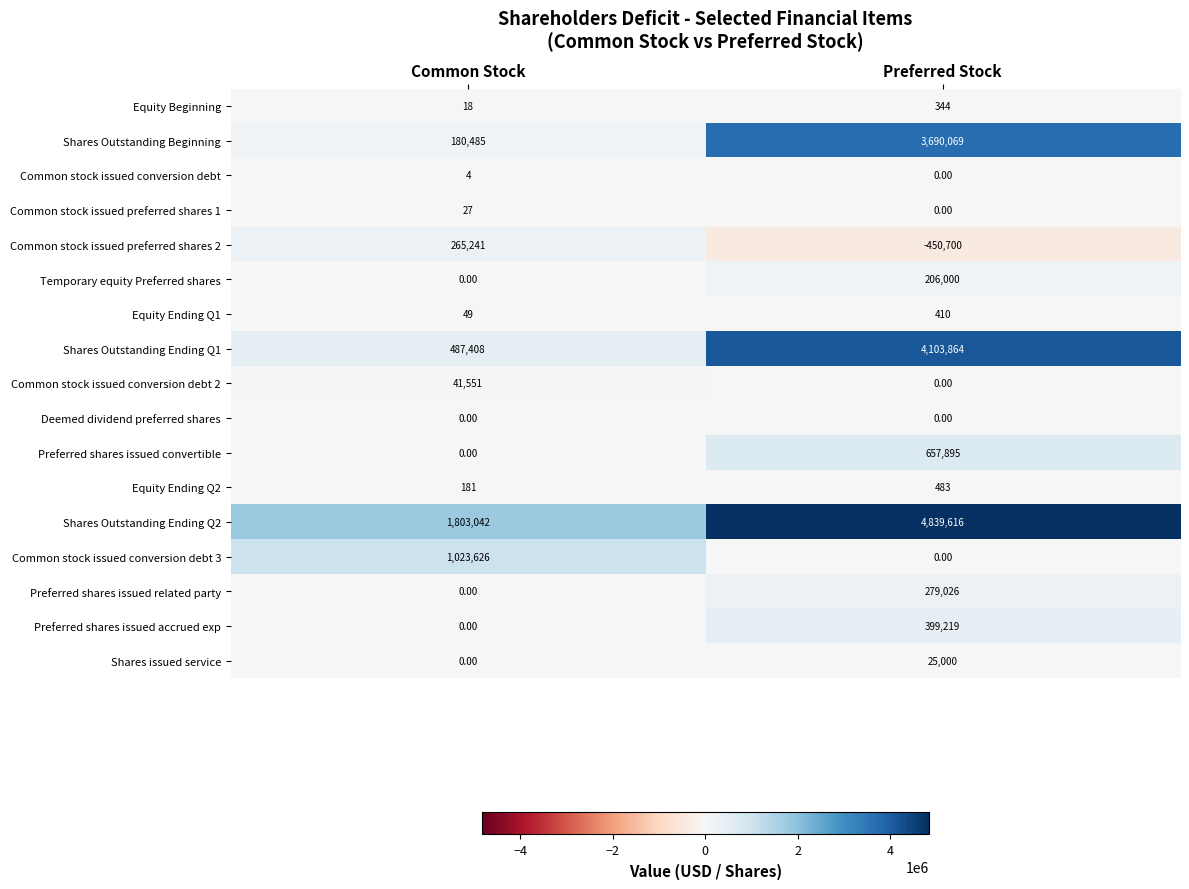

List the series in order of their peak value, lowest first.

Deemed dividend preferred shares, Common stock issued conversion debt, Common stock issued preferred shares 1, Equity Beginning, Equity Ending Q1, Equity Ending Q2, Shares issued service, Common stock issued conversion debt 2, Temporary equity Preferred shares, Common stock issued preferred shares 2, Preferred shares issued related party, Preferred shares issued accrued exp, Preferred shares issued convertible, Common stock issued conversion debt 3, Shares Outstanding Beginning, Shares Outstanding Ending Q1, Shares Outstanding Ending Q2